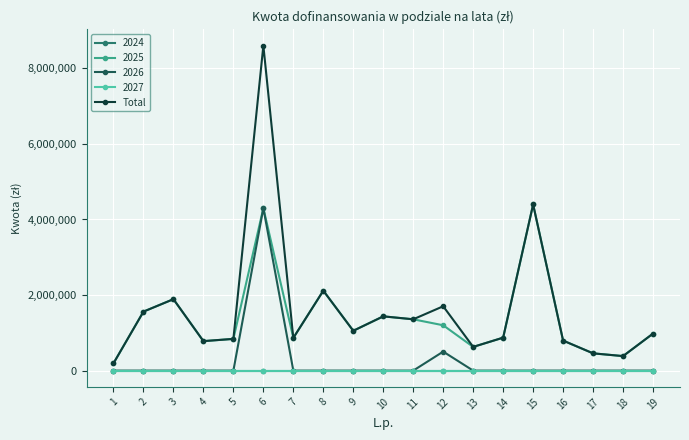

Reading right to left, list all the values displayed in this chart.

980000	384342	457261	794860	4397749	872612	627874	1703067	1358393	1436289	1054379	2115918	865506	8602447	839903	780304	1890868	1561513	193471